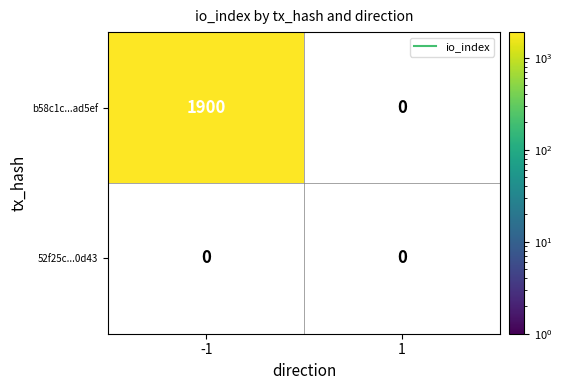

List the labels in order of 52f25c...0d43 value, smallest first.

-1, 1